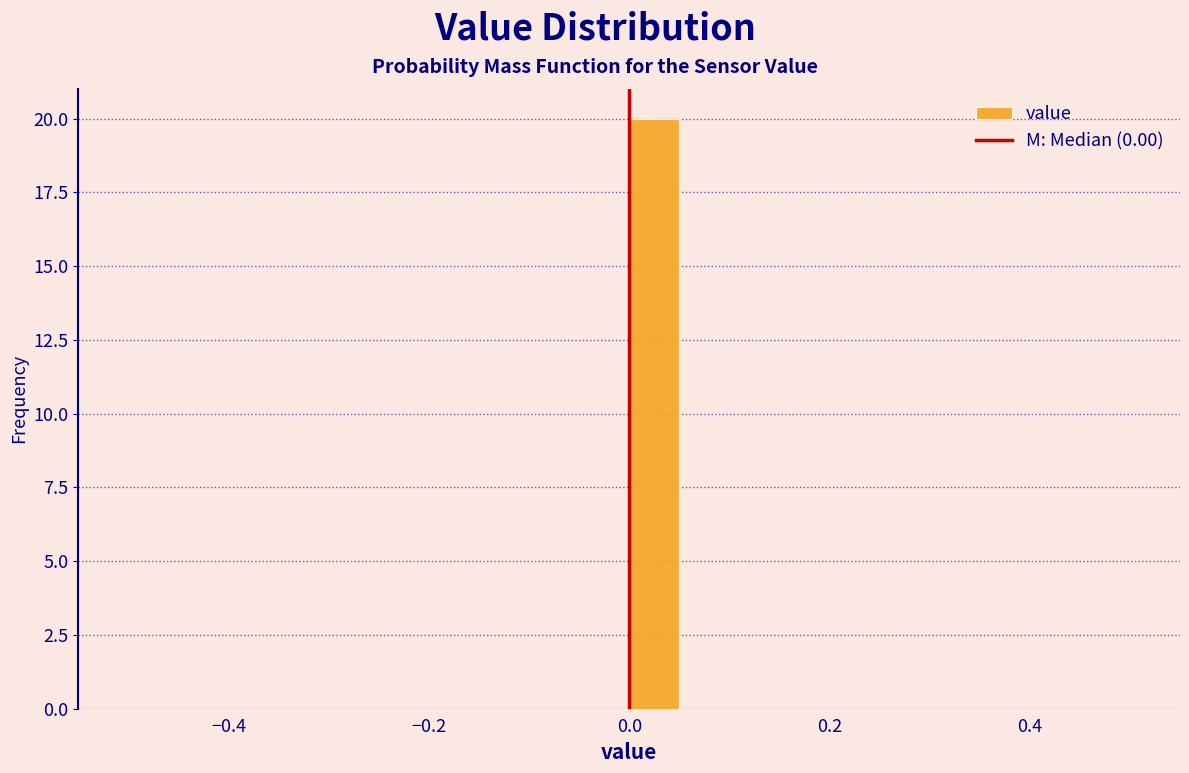

Read against the x-axis, roughly where is the centre of the tallest bar?

0.02